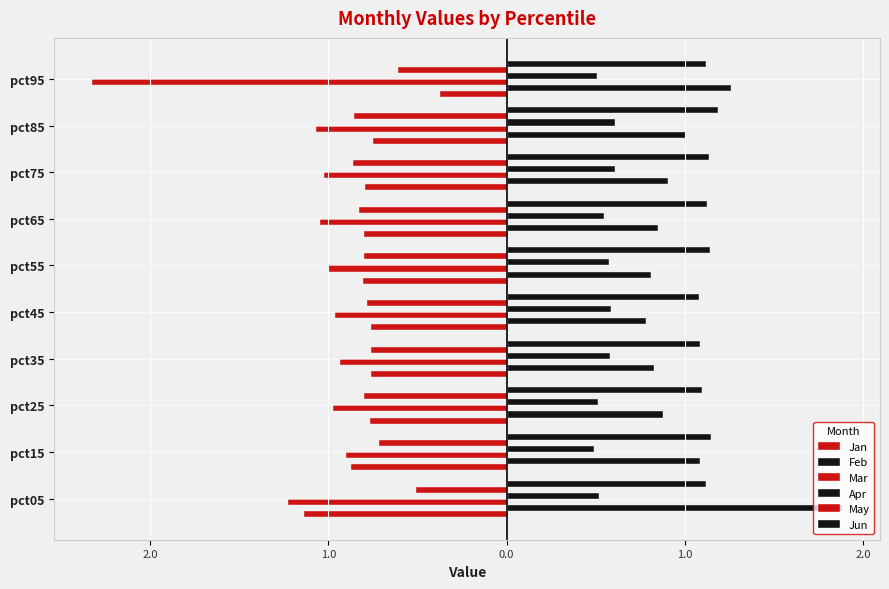

Reading left to right, transcribe all the data shown in this chart.

Jan: -1.1	-0.9	-0.8	-0.8	-0.8	-0.8	-0.8	-0.8	-0.7	-0.4
Feb: 1.9	1.1	0.9	0.8	0.8	0.8	0.8	0.9	1.0	1.3
Mar: -1.2	-0.9	-1.0	-0.9	-1.0	-1.0	-1.0	-1.0	-1.1	-2.3
Apr: 0.5	0.5	0.5	0.6	0.6	0.6	0.5	0.6	0.6	0.5
May: -0.5	-0.7	-0.8	-0.8	-0.8	-0.8	-0.8	-0.9	-0.9	-0.6
Jun: 1.1	1.1	1.1	1.1	1.1	1.1	1.1	1.1	1.2	1.1